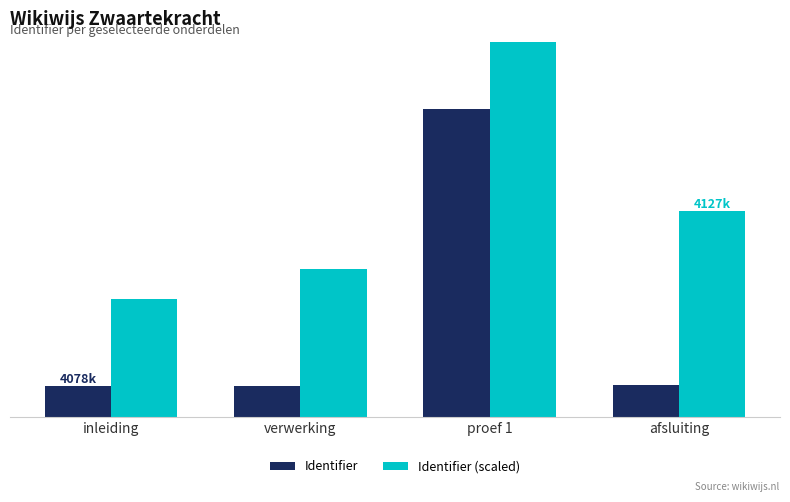

What is the label of the 3rd bar from the right?

verwerking